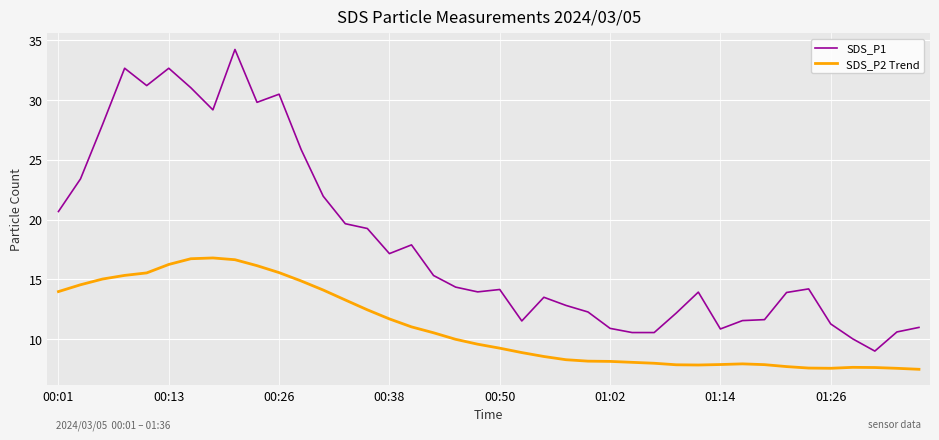

What is the average value of the SDS_P2 Trend series?

11.0